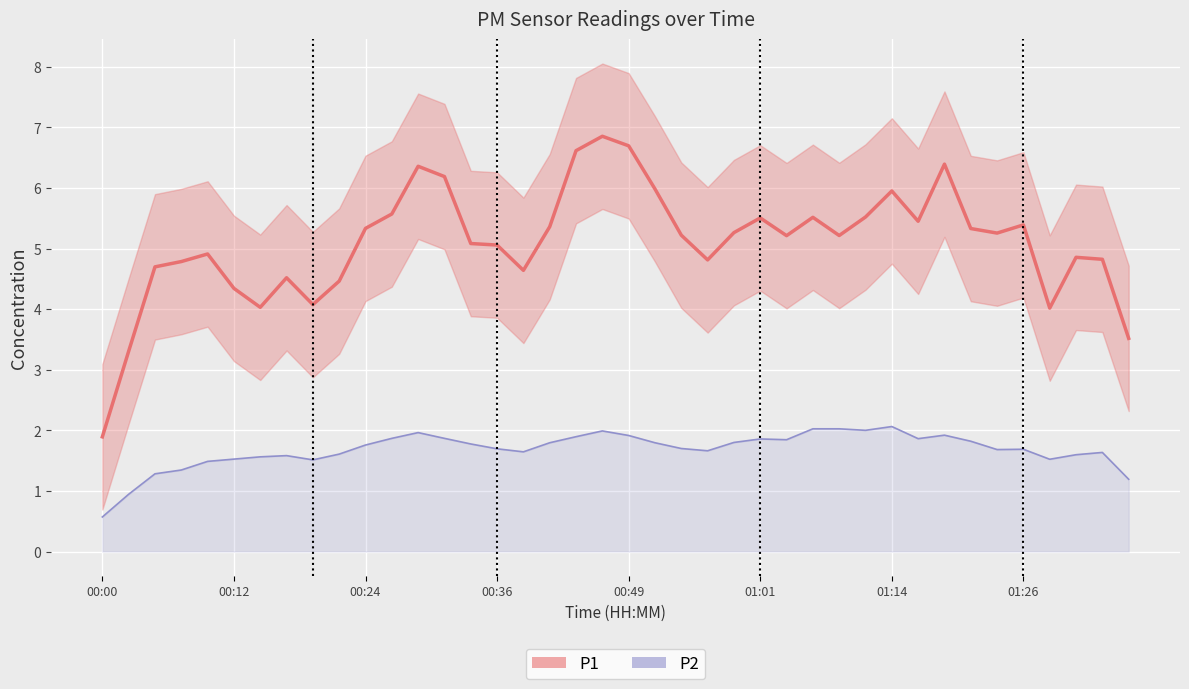

Which has a higher value, 28 or 00:00?

28